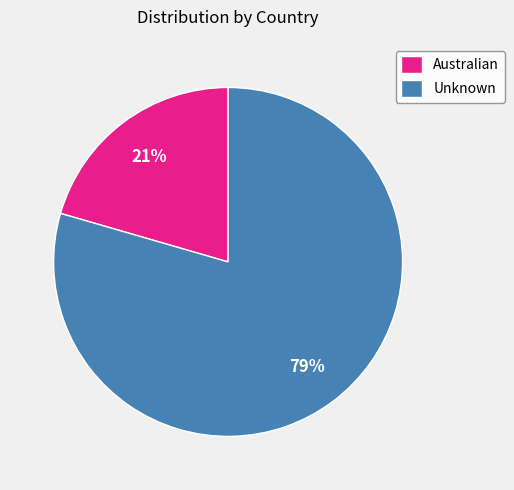

Do Unknown and Australian together represent more than half of the pie?

Yes